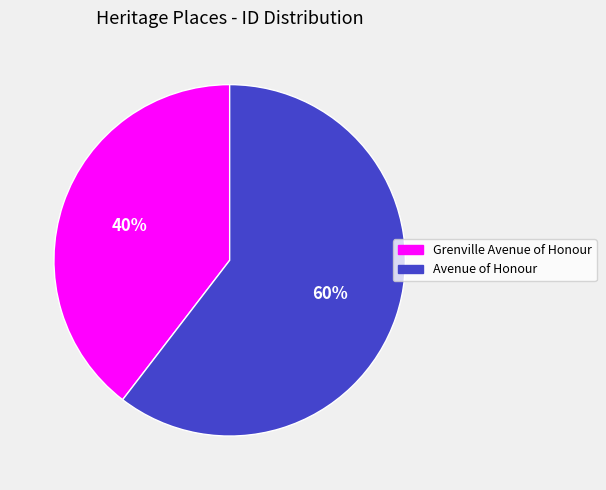

To the nearest percent, what is the combined percentage of Avenue of Honour and Grenville Avenue of Honour?

100%